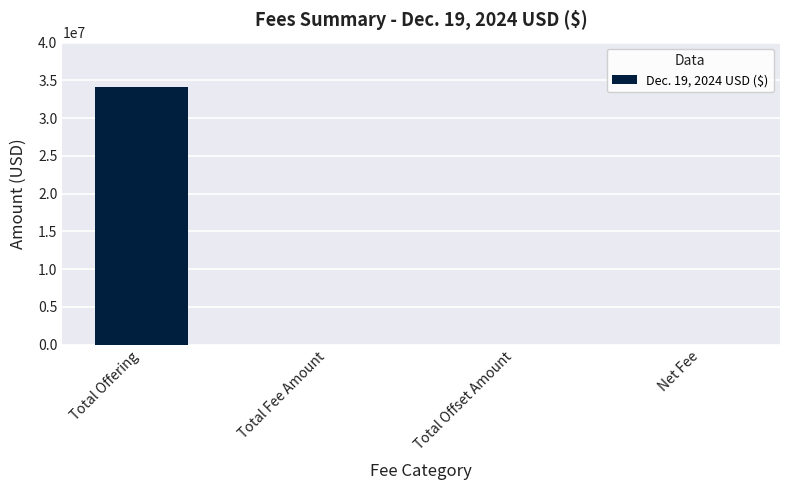

What is the change in value from Total Fee Amount to Total Offset Amount?

-5234.2